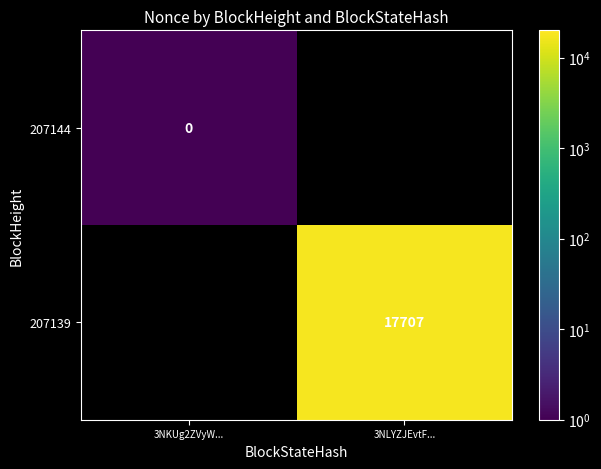

Is the value of 207144 at 3NKUg2ZVyW... greater than the value of 207139 at 3NLYZJEvtF...?

No